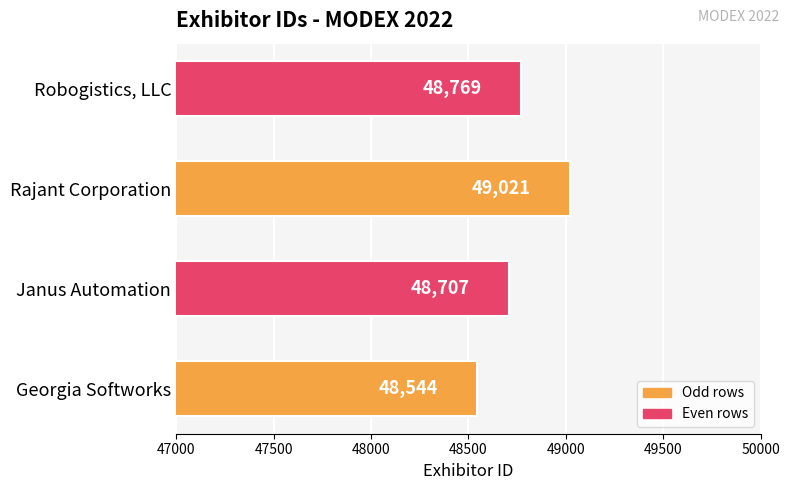

Reading bottom to top, what are all the values shown in this chart?

Georgia Softworks=48544	Janus Automation=48707	Rajant Corporation=49021	Robogistics, LLC=48769